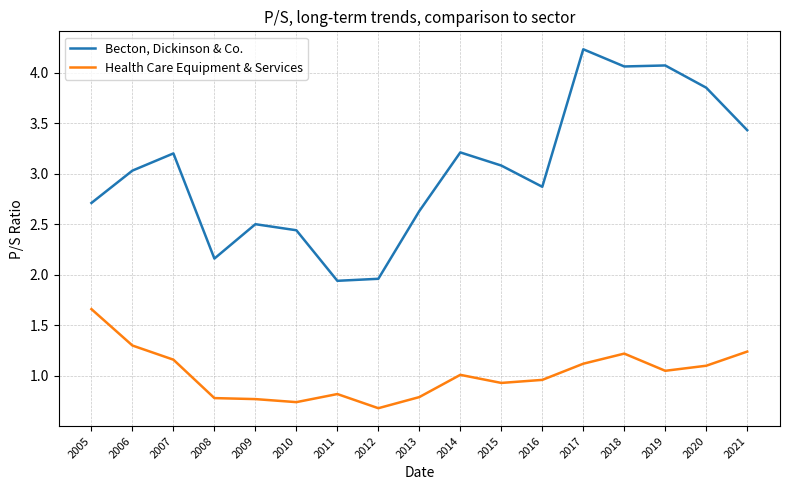

Which series has the largest range (max minus min)?

Becton, Dickinson & Co.